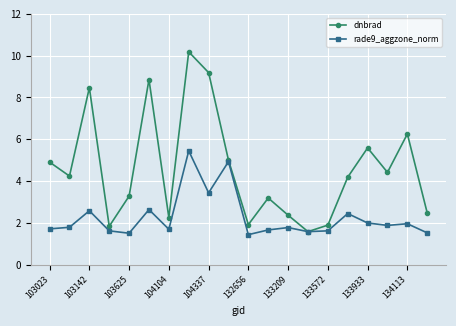

At how many categories does at least one series exceed 8?

4